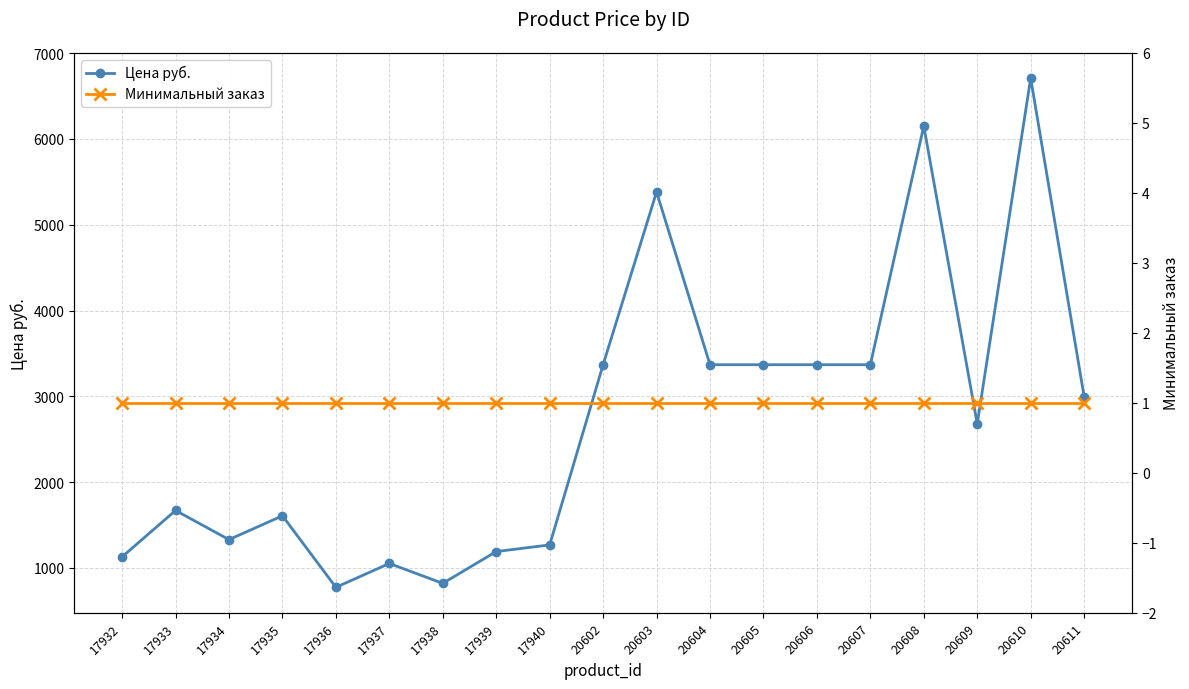

Reading right to left, transcribe all the data shown in this chart.

Цена руб.: 2997.0	6708.0	2678.0	6151.0	3368.0	3368.0	3368.0	3368.0	5382.0	3368.0	1266.9	1189.6	818.8	1050.6	772.5	1606.8	1328.7	1668.6	1127.8
Минимальный заказ: 1.0	1.0	1.0	1.0	1.0	1.0	1.0	1.0	1.0	1.0	1.0	1.0	1.0	1.0	1.0	1.0	1.0	1.0	1.0